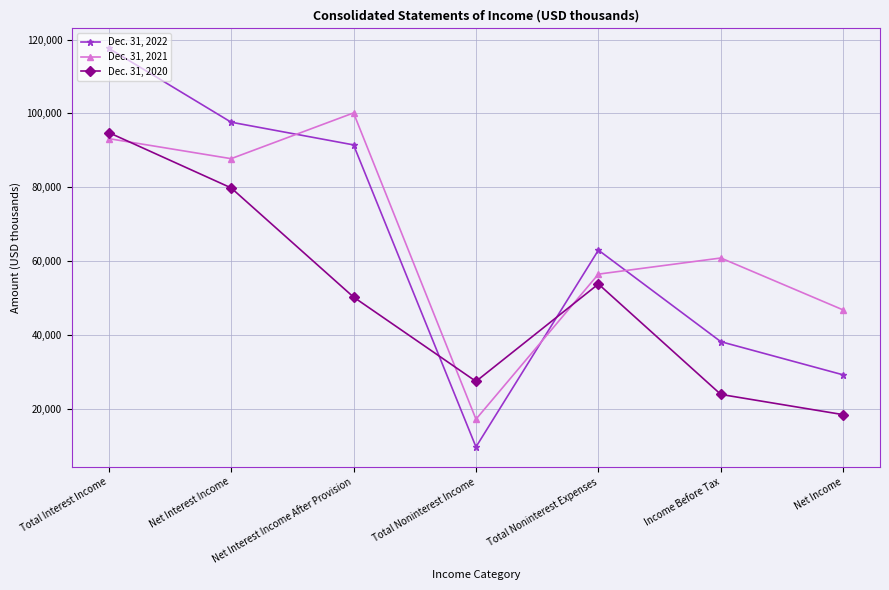

What is the value of the Dec. 31, 2020 point at the 4th from the left?

27353